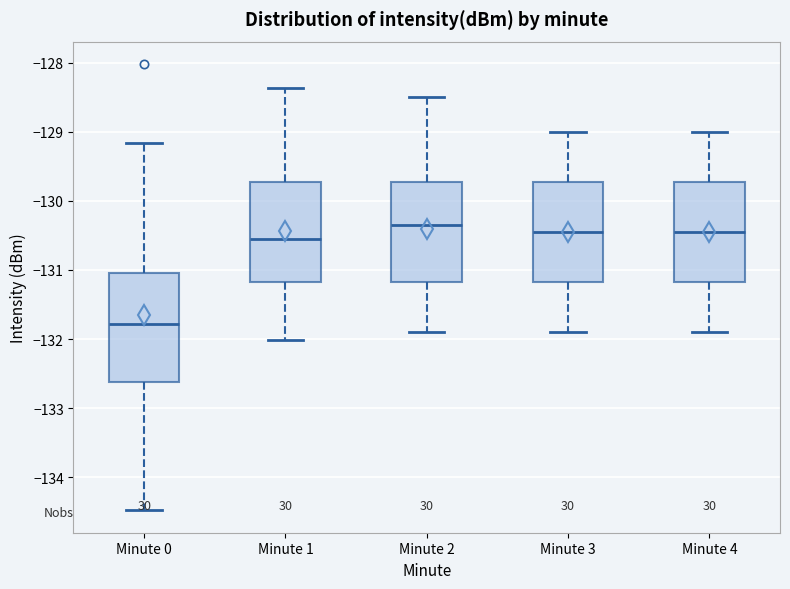

Which box is the tallest, from its lower edge to its upper edge?

Minute 0